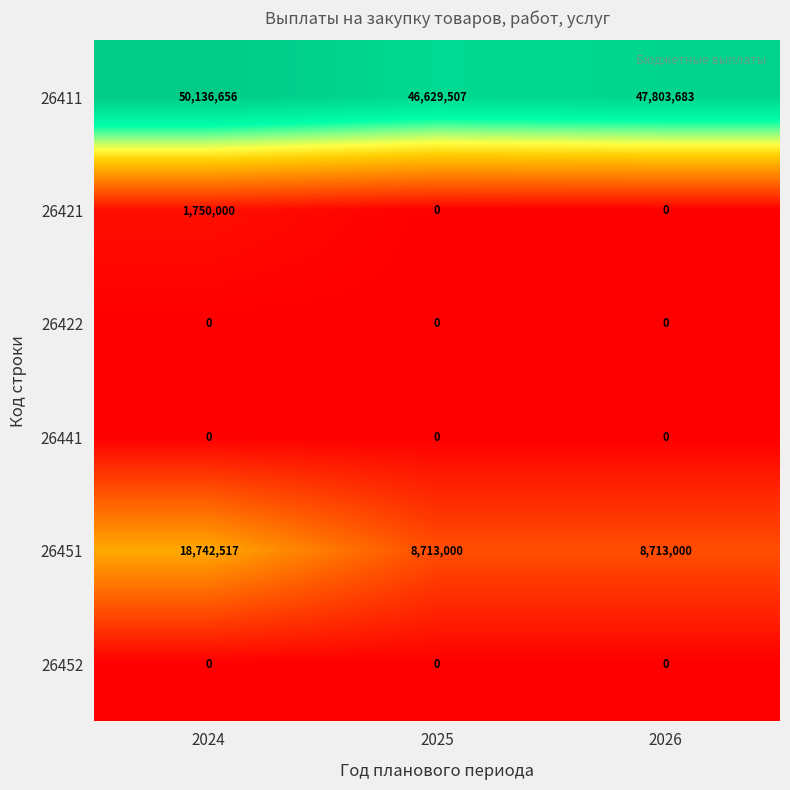

List the labels in order of 26411 value, largest first.

2024, 2026, 2025